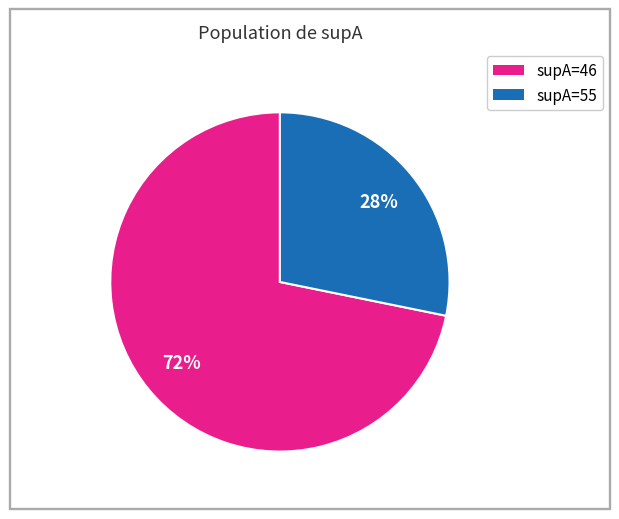

What is the largest slice in the pie chart?

supA=46